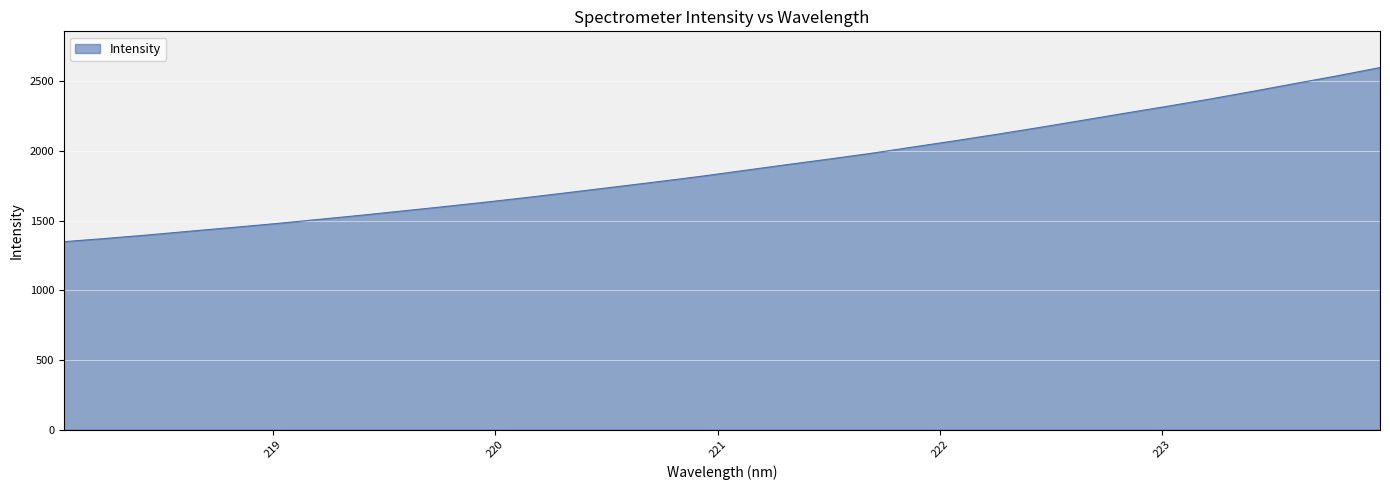

What is the minimum value shown in the chart?

1349.2